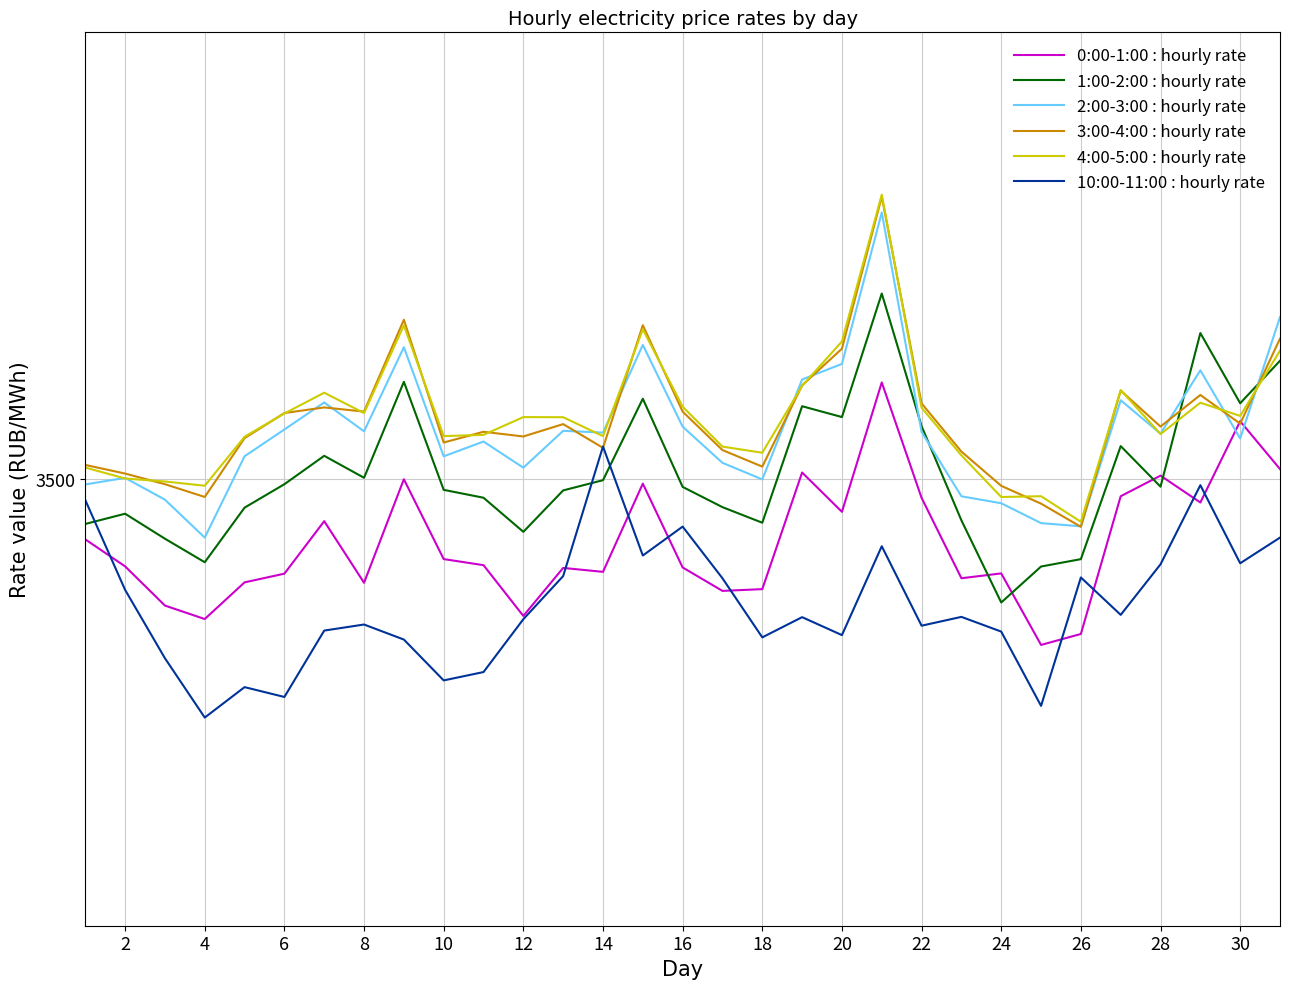

Reading right to left, transcribe all the data shown in this chart.

0:00-1:00 : hourly rate: 3508.9	3551.7	3479.0	3503.1	3484.6	3361.2	3351.4	3415.5	3411.2	3483.1	3586.5	3470.6	3505.8	3401.4	3399.8	3420.8	3495.9	3416.9	3420.4	3377.4	3422.9	3428.3	3499.8	3407.1	3462.2	3415.2	3407.5	3374.6	3386.7	3421.8	3446.0
1:00-2:00 : hourly rate: 3605.9	3567.9	3630.7	3493.2	3529.5	3428.3	3421.7	3389.4	3463.0	3547.3	3666.1	3555.5	3565.2	3460.9	3474.8	3492.9	3571.9	3499.0	3489.8	3452.7	3483.2	3490.3	3587.0	3501.1	3520.8	3495.4	3474.4	3425.5	3446.6	3468.9	3459.8
2:00-3:00 : hourly rate: 3645.0	3536.4	3597.3	3540.6	3570.5	3457.7	3460.5	3478.3	3484.5	3542.2	3738.7	3603.1	3589.2	3499.7	3514.5	3546.9	3620.1	3541.6	3543.2	3510.2	3533.6	3520.3	3618.0	3542.7	3568.6	3544.4	3520.4	3447.6	3481.5	3501.0	3495.2
3:00-4:00 : hourly rate: 3625.7	3549.6	3575.3	3547.0	3579.2	3457.2	3477.9	3493.9	3524.6	3567.7	3752.8	3616.7	3583.9	3511.1	3525.9	3560.4	3637.8	3527.9	3549.2	3538.1	3542.3	3532.7	3642.6	3560.4	3564.1	3559.1	3536.6	3483.9	3495.4	3504.9	3512.6
4:00-5:00 : hourly rate: 3615.0	3556.5	3568.3	3540.2	3579.7	3461.7	3484.6	3483.9	3521.2	3563.9	3754.6	3623.2	3583.4	3523.5	3529.0	3564.8	3634.1	3538.4	3555.3	3555.5	3539.6	3538.4	3637.6	3559.1	3577.3	3558.7	3537.8	3494.0	3497.8	3500.5	3510.3
10:00-11:00 : hourly rate: 3447.6	3424.6	3494.5	3423.6	3378.4	3411.9	3296.9	3363.4	3376.6	3368.7	3439.8	3360.2	3376.3	3358.2	3411.1	3457.4	3431.5	3529.1	3413.1	3374.5	3327.2	3319.7	3356.2	3369.7	3364.3	3304.8	3313.7	3286.4	3339.5	3400.7	3481.2